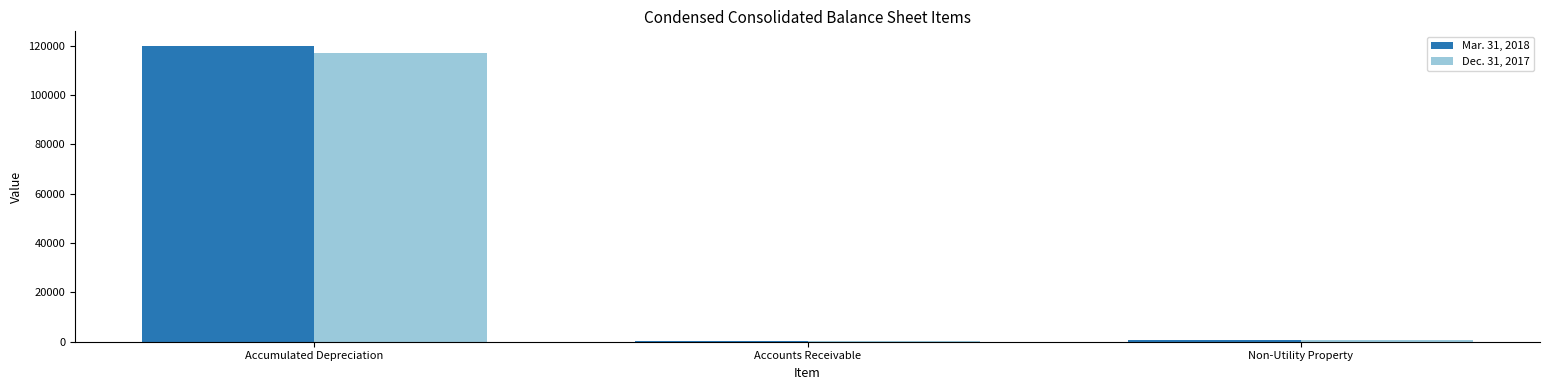

At which label does Mar. 31, 2018 reach its peak?

Accumulated Depreciation